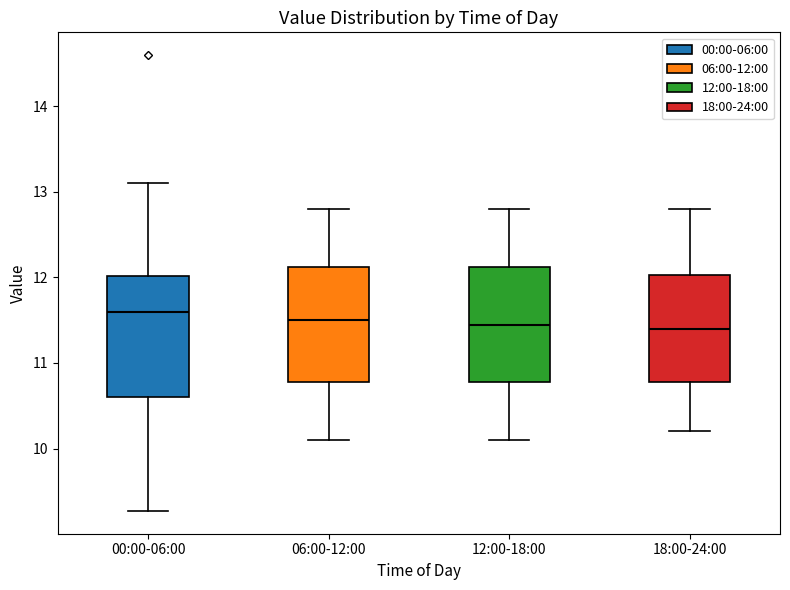

Reading left to right, transcribe this box plot: for each box, give where its median line is, the range the box spans, and where its two whiskers end, as read against the y-axis. The values are not printed on the chart, so give them approximately, as read against the axis.

00:00-06:00: median 11.6, box 10.6 to 12.0, whiskers 9.3 to 13.1
06:00-12:00: median 11.5, box 10.8 to 12.1, whiskers 10.1 to 12.8
12:00-18:00: median 11.5, box 10.8 to 12.1, whiskers 10.1 to 12.8
18:00-24:00: median 11.4, box 10.8 to 12.0, whiskers 10.2 to 12.8